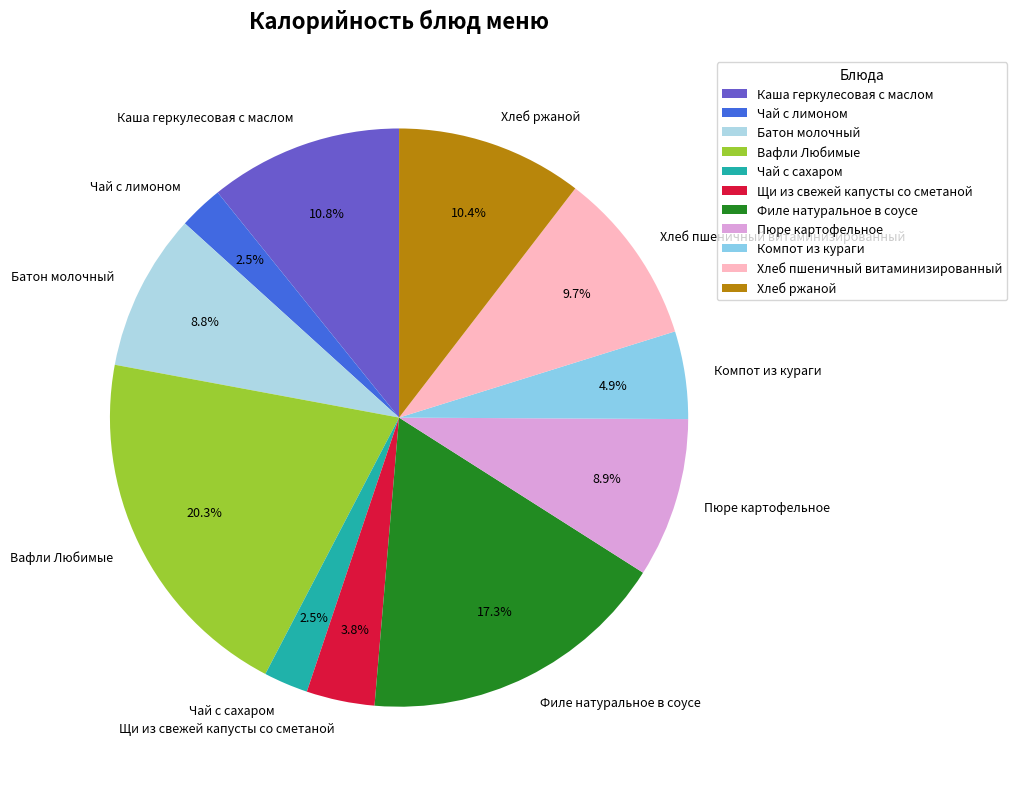

Is there any slice that represents more than half of the pie?

No